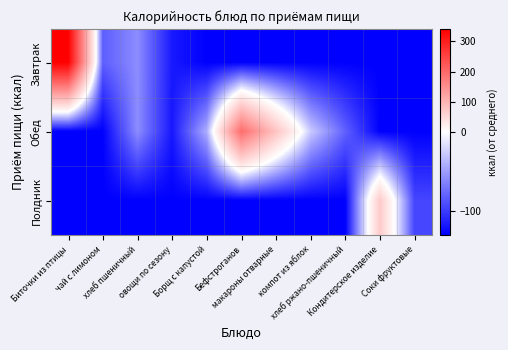

Which series has the largest total across all categories?

Обед